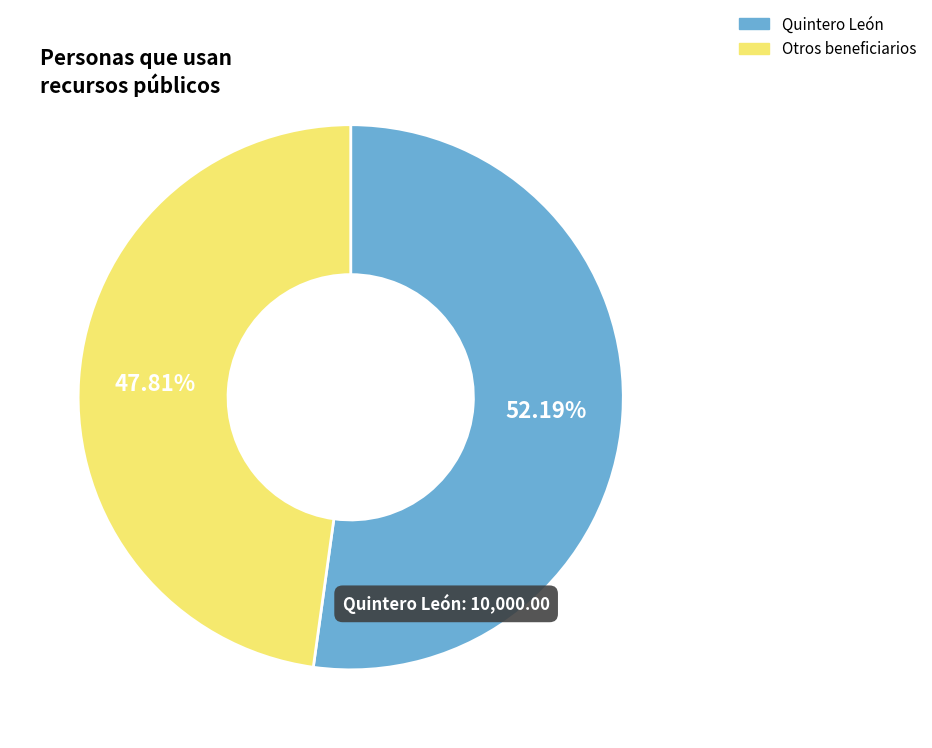

Approximately how many times larger is the value at Quintero León compared to Otros beneficiarios?

1.1